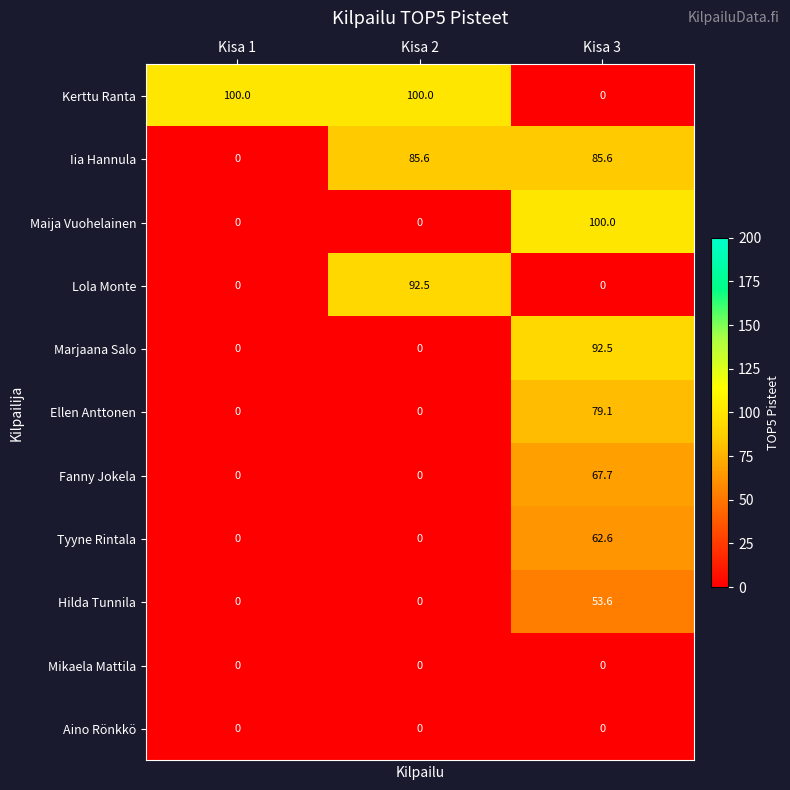

What is the total value across all series at Kisa 3?

541.1